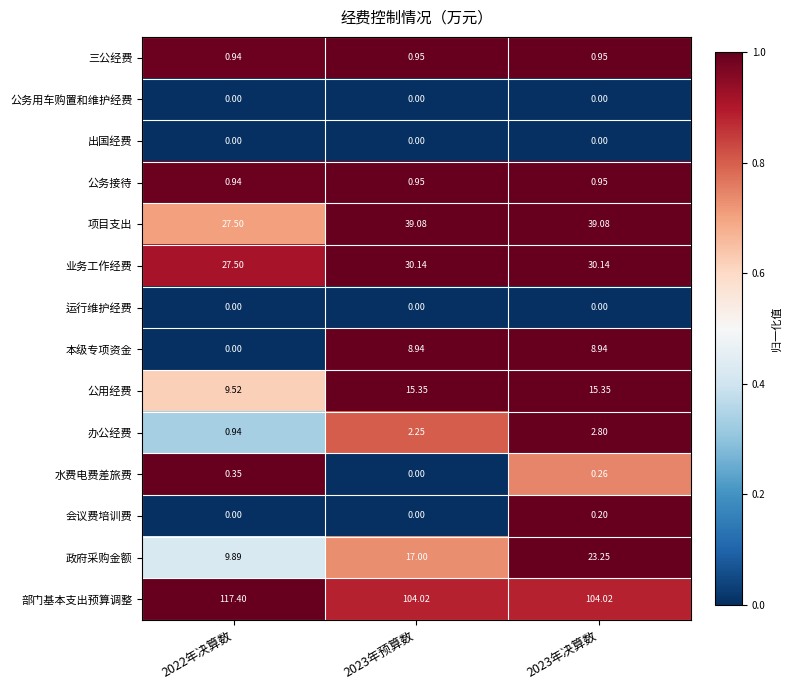

Which series has the largest total across all categories?

部门基本支出预算调整